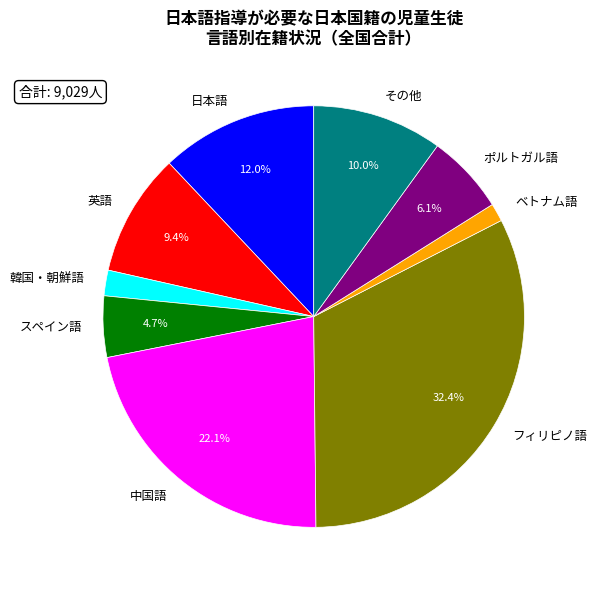

Which category has the biggest portion of the pie?

フィリピノ語